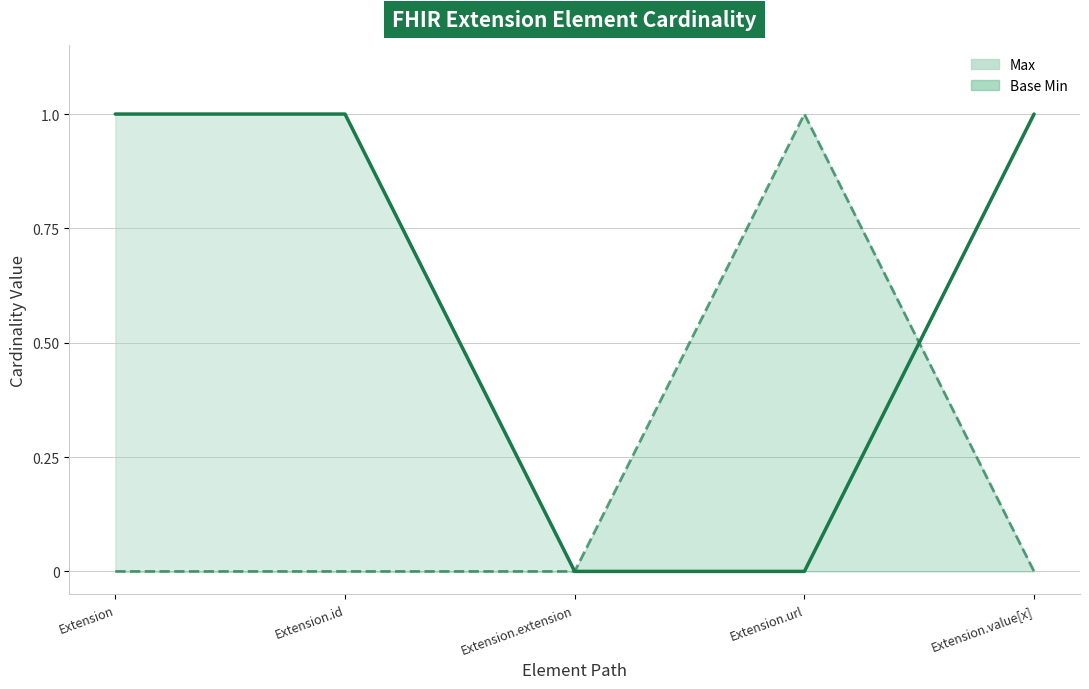

Rank the series by their average value, from highest to lowest.

Max line, Base Min line